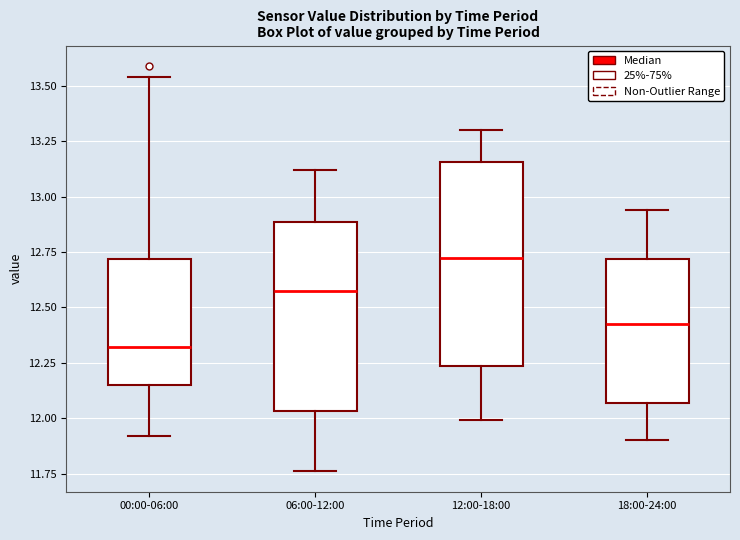

Reading left to right, read every box against the y-axis: the position of its median line, the range the box covers, and the ends of its whiskers. The values are not printed on the chart, so give them approximately, as read against the axis.

00:00-06:00: median 12.30, box 12.15 to 12.70, whiskers 11.90 to 13.55
06:00-12:00: median 12.60, box 12.05 to 12.90, whiskers 11.75 to 13.10
12:00-18:00: median 12.75, box 12.25 to 13.15, whiskers 12.00 to 13.30
18:00-24:00: median 12.45, box 12.05 to 12.70, whiskers 11.90 to 12.95